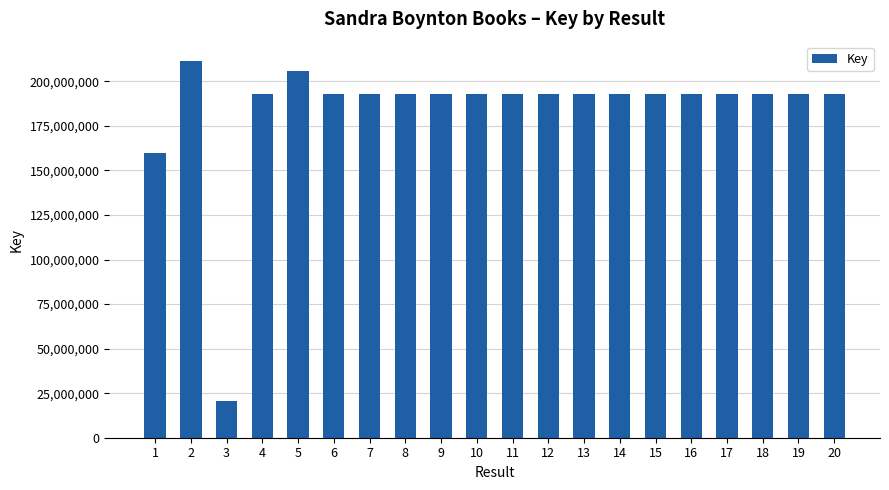

Is it true that the value at 2 is 211719660?

True